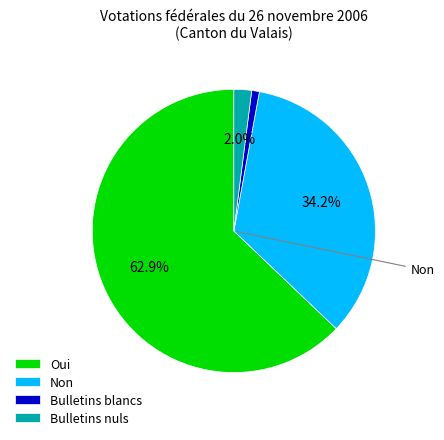

What is the smallest slice in the pie chart?

Bulletins blancs